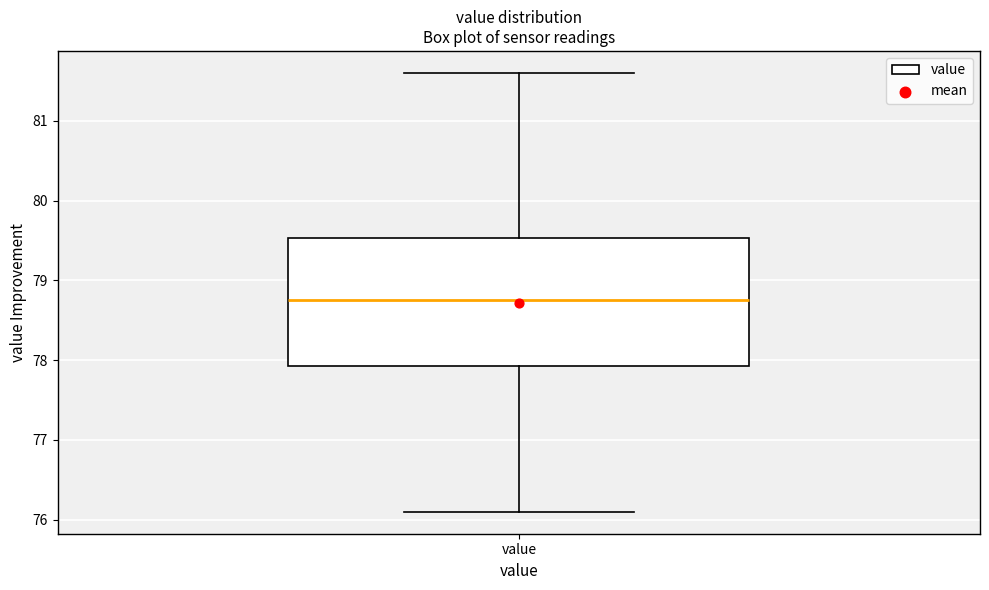

Read this box plot against the y-axis: the position of the median line, the range covered by the box, and the ends of both whiskers. The values are not printed on the chart, so give them approximately, as read against the axis.

median 78.8, box 77.9 to 79.5, whiskers 76.1 to 81.6